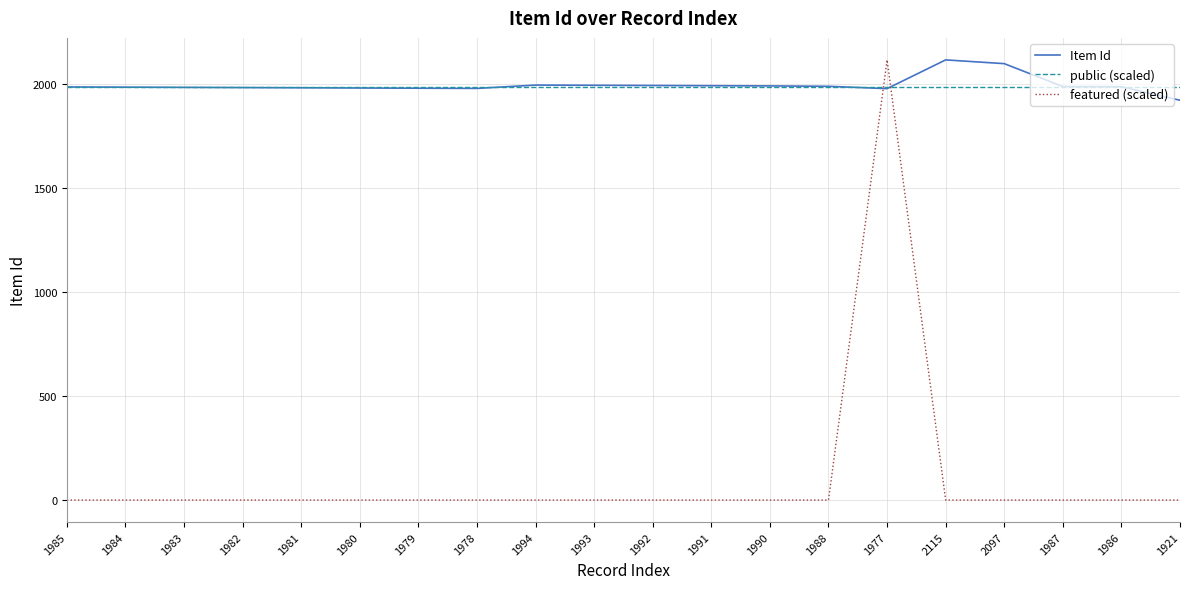

Which series has the largest range (max minus min)?

featured (scaled)